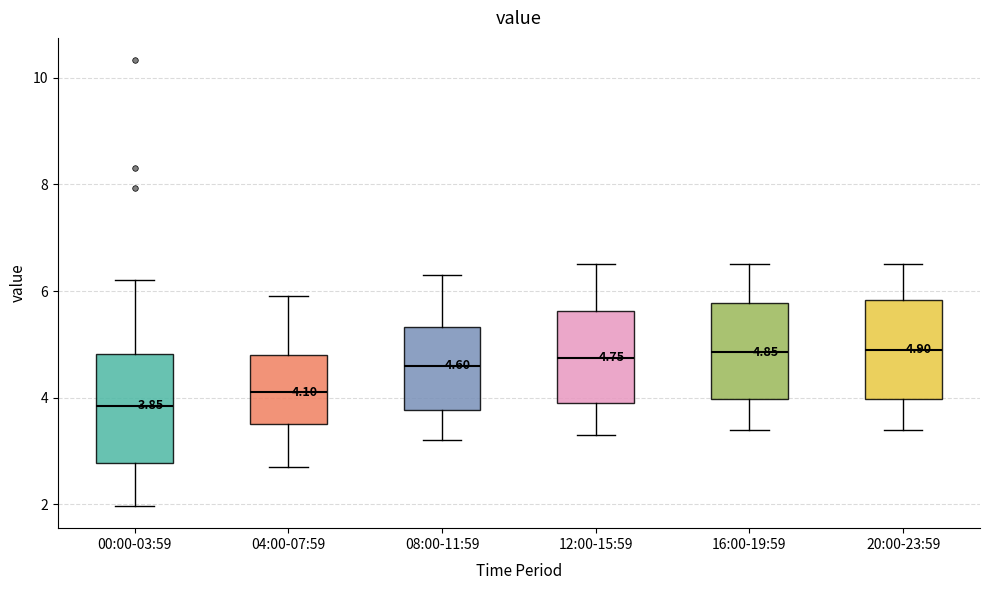

Comparing the boxes themselves (not the whiskers), which one is the tallest?

00:00-03:59